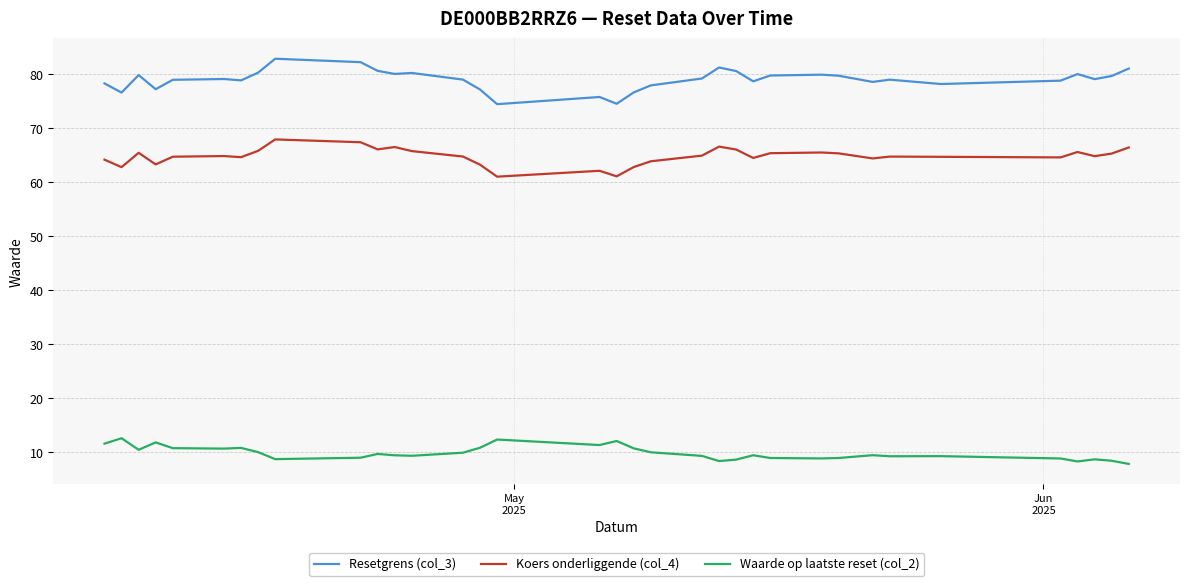

List the series in order of their overall mean, lowest first.

Waarde op laatste reset (col_2), Koers onderliggende (col_4), Resetgrens (col_3)